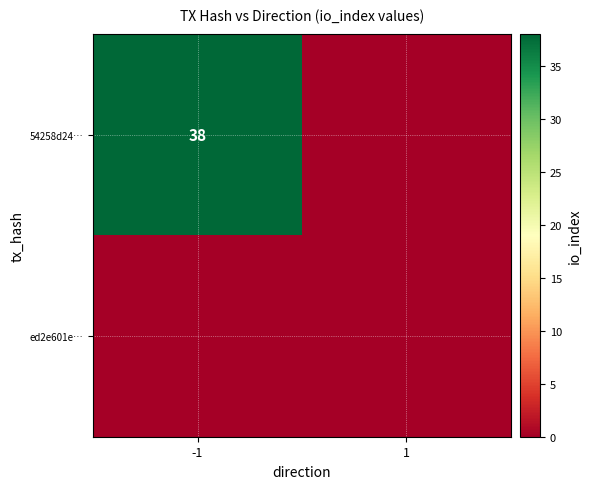

True or false: 54258d24… has a value of 38 at -1.

True